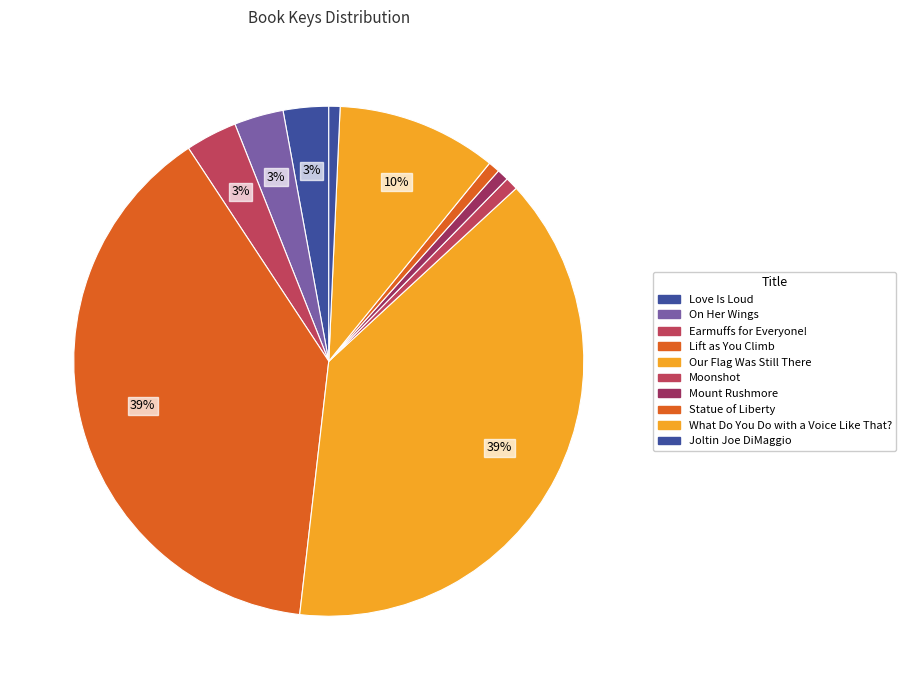

What is the largest slice in the pie chart?

Lift as You Climb